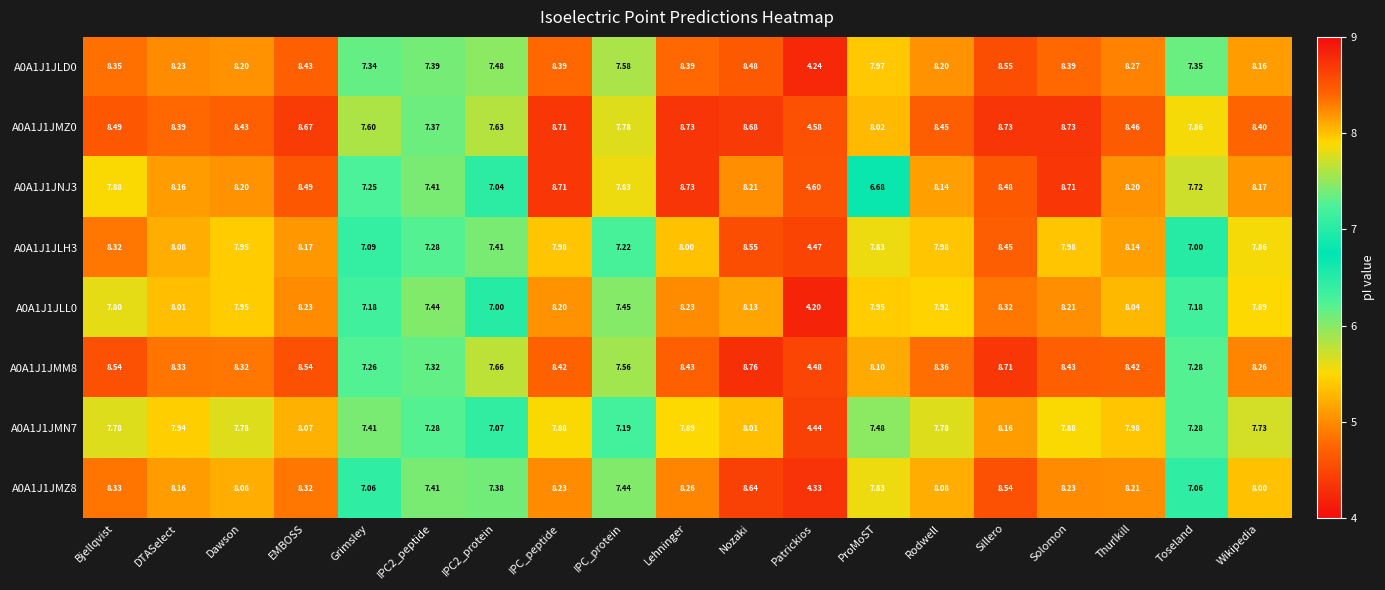

Is the value of A0A1J1JMM8 at Toseland greater than the value of A0A1J1JNJ3 at ProMoST?

Yes